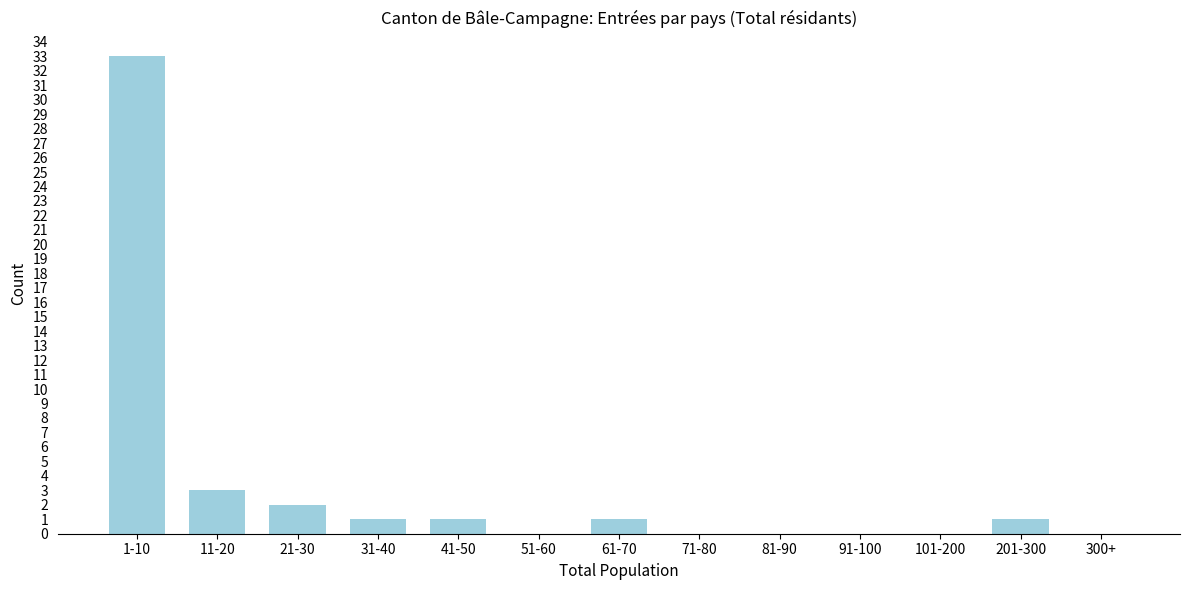

Reading right to left, list all the values displayed in this chart.

300+=0	201-300=1	101-200=0	91-100=0	81-90=0	71-80=0	61-70=1	51-60=0	41-50=1	31-40=1	21-30=2	11-20=3	1-10=33